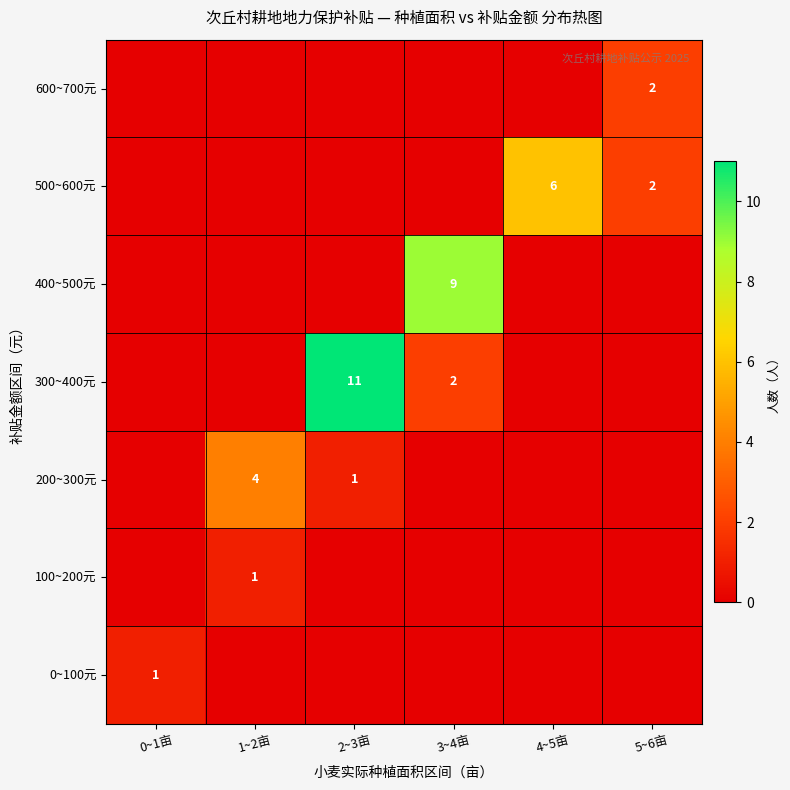

At which category is the sum across all series the highest?

2~3亩